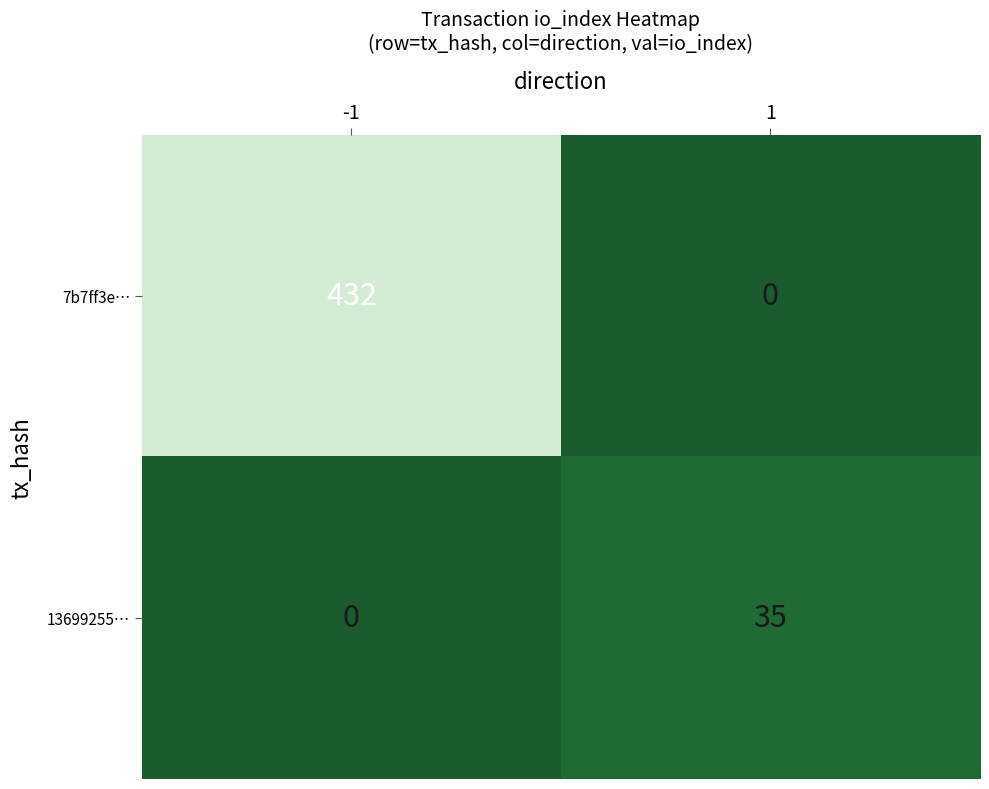

Reading right to left, extract all data points from this chart.

7b7ff3e…: 0	432
13699255…: 35	0